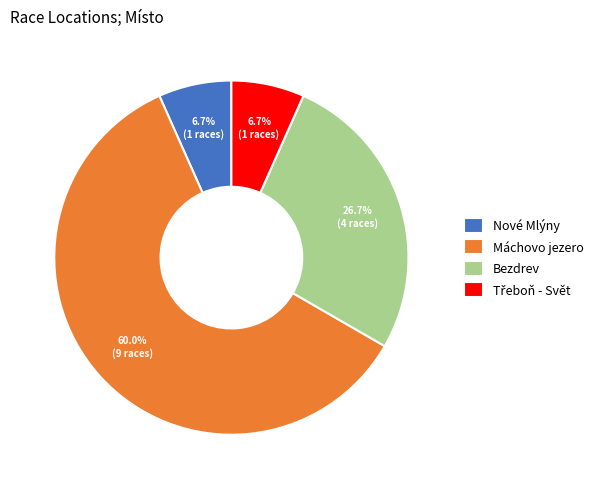

The Nové Mlýny slice represents 7% of the pie. True or false?

True